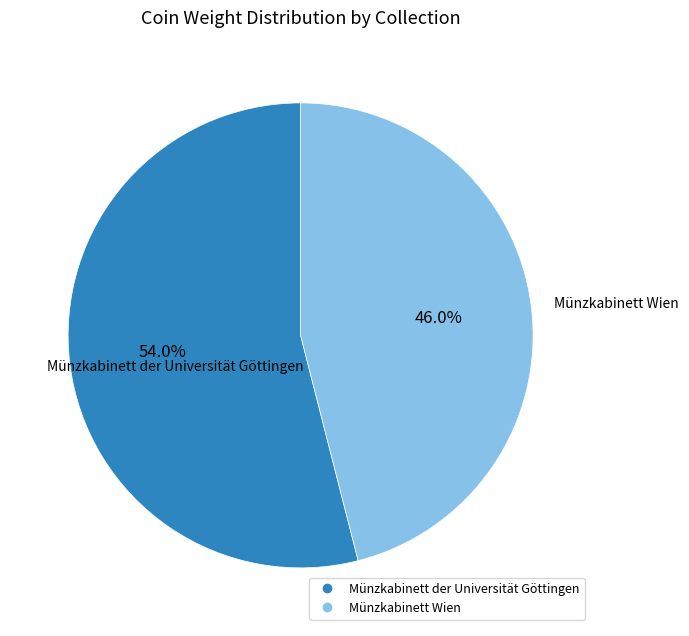

To the nearest percent, what percentage of the pie is Münzkabinett Wien?

46%